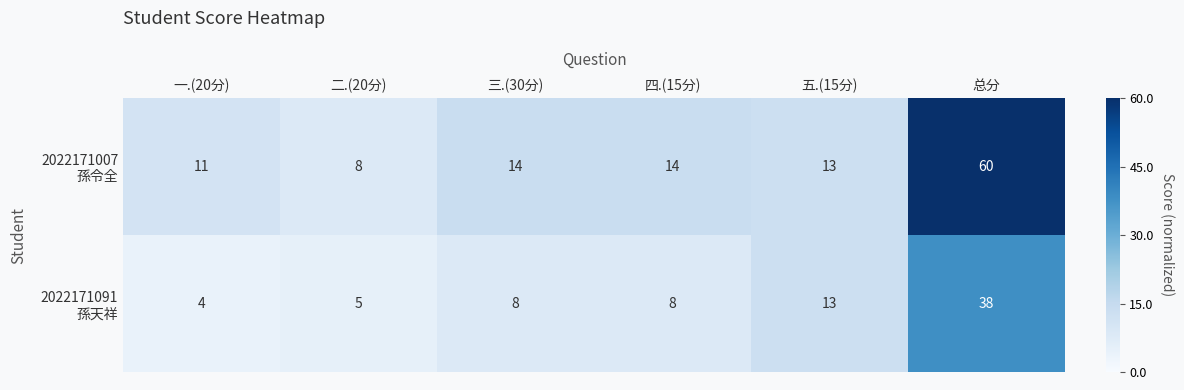

At which category is the sum across all series the highest?

总分